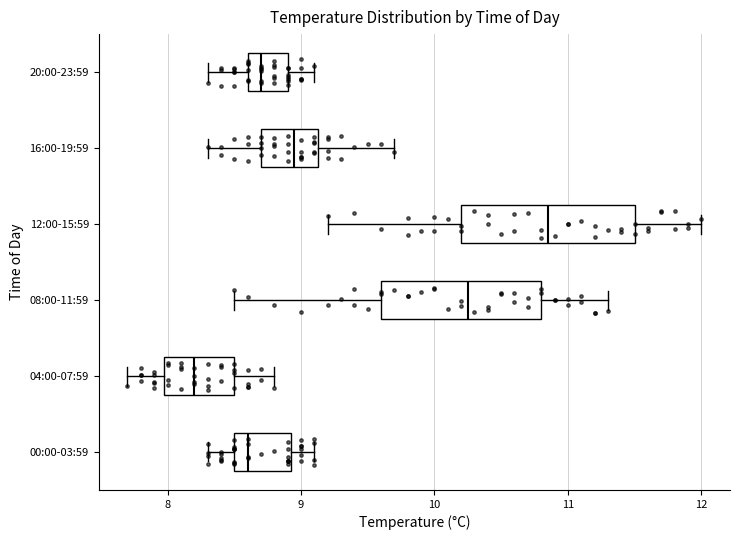

Where is the right edge of the box for 16:00-19:59 on the x-axis? The values are not printed on the chart, so give them approximately, as read against the axis.

9.1